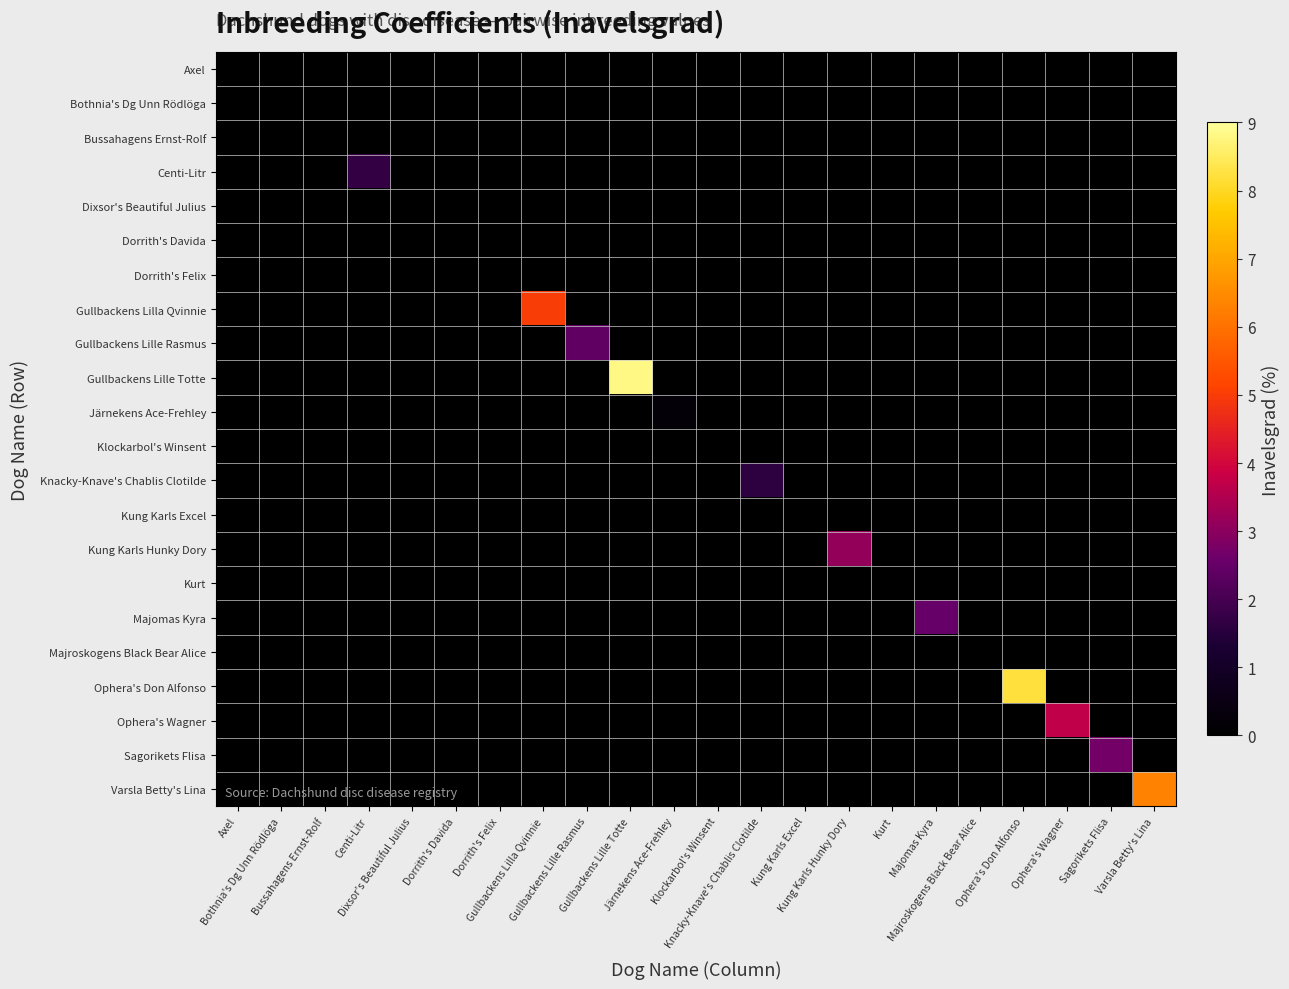

Which label corresponds to the largest value in the chart?

Gullbackens Lille Totte